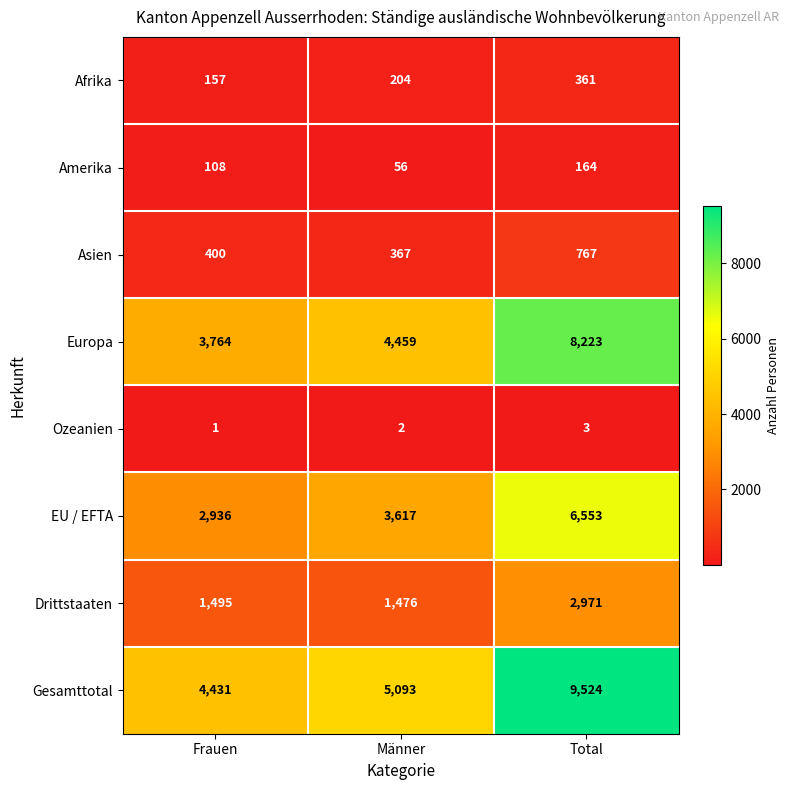

What is the total value across all series at Total?

28566